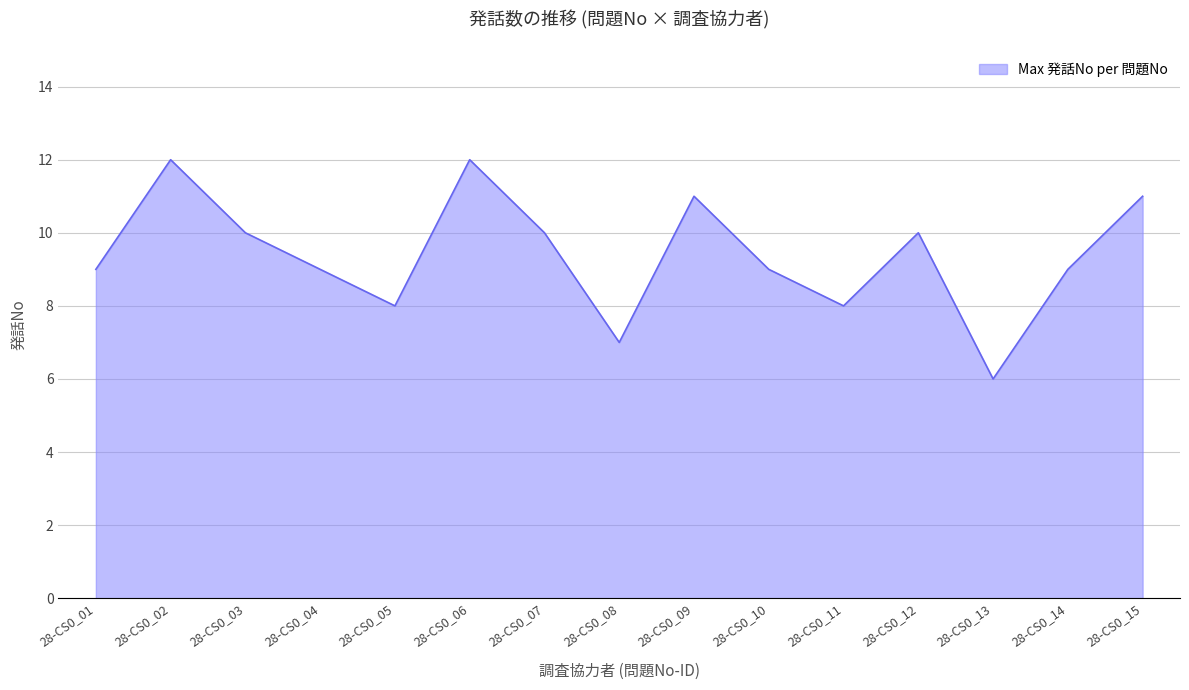

At which category does the data reach its first local valley?

28-CS0_05